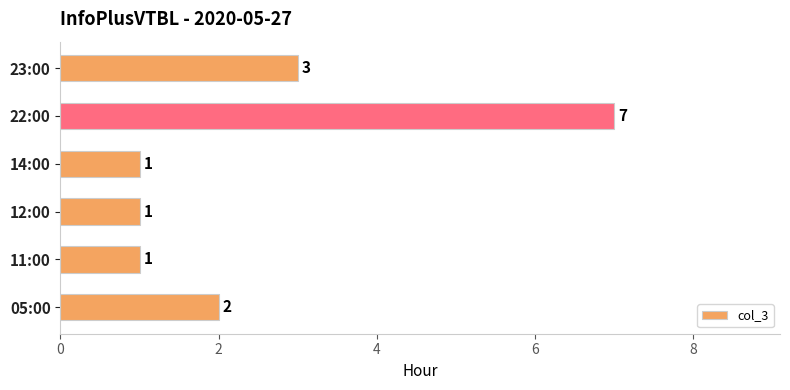

How many values are below 2?

3